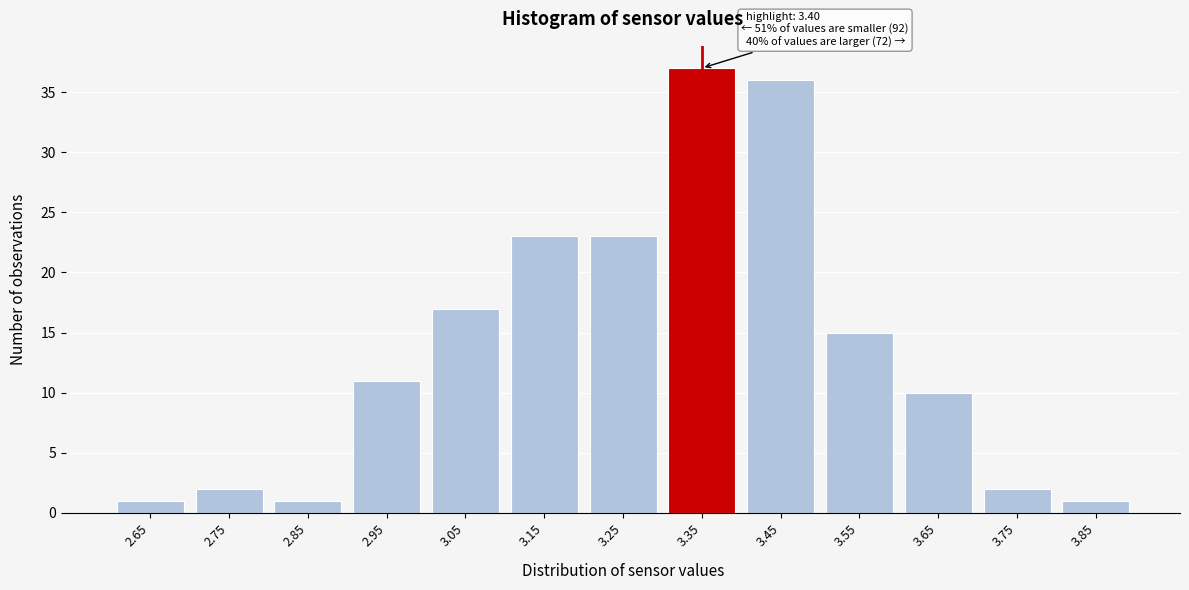

Reading left to right, transcribe all the data shown in this chart.

2.65=1	2.75=2	2.85=1	2.95=11	3.05=17	3.15=23	3.25=23	3.35=37	3.45=36	3.55=15	3.65=10	3.75=2	3.85=1